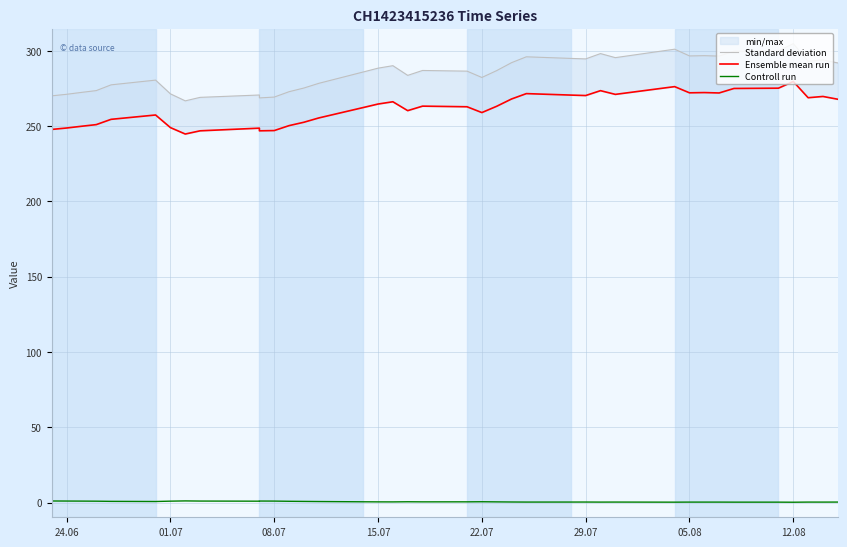

Is it true that Ensemble mean run equals 259.0 at 22.07?

True